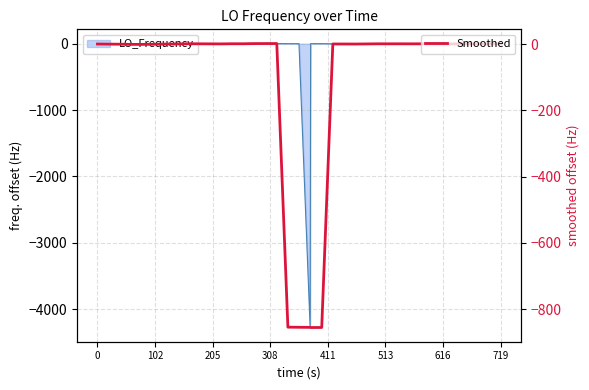

How many values are below zero?

11